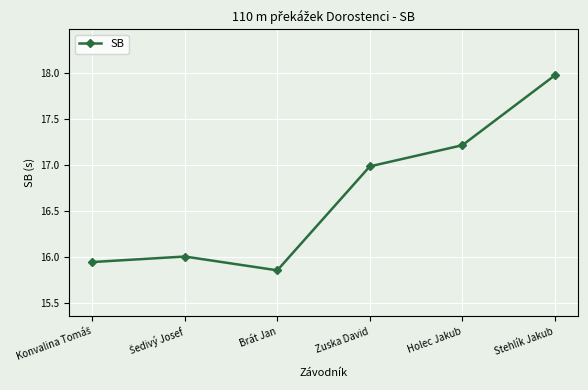

At which category does the data reach its first local valley?

Brát Jan